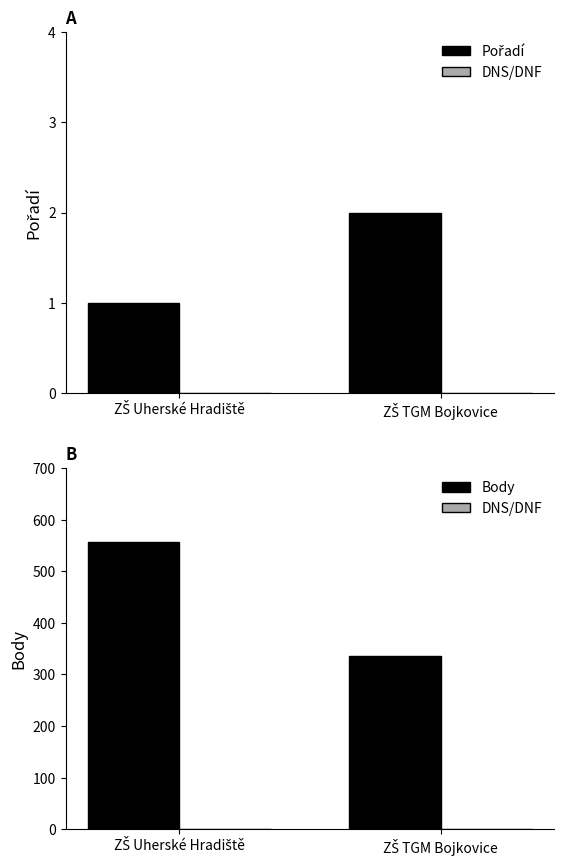

Reading left to right, what are all the values shown in this chart?

Pořadí: ZŠ Uherské Hradiště=1	ZŠ TGM Bojkovice=2
DNS/DNF: ZŠ Uherské Hradiště=0	ZŠ TGM Bojkovice=0
Body: ZŠ Uherské Hradiště=557	ZŠ TGM Bojkovice=336